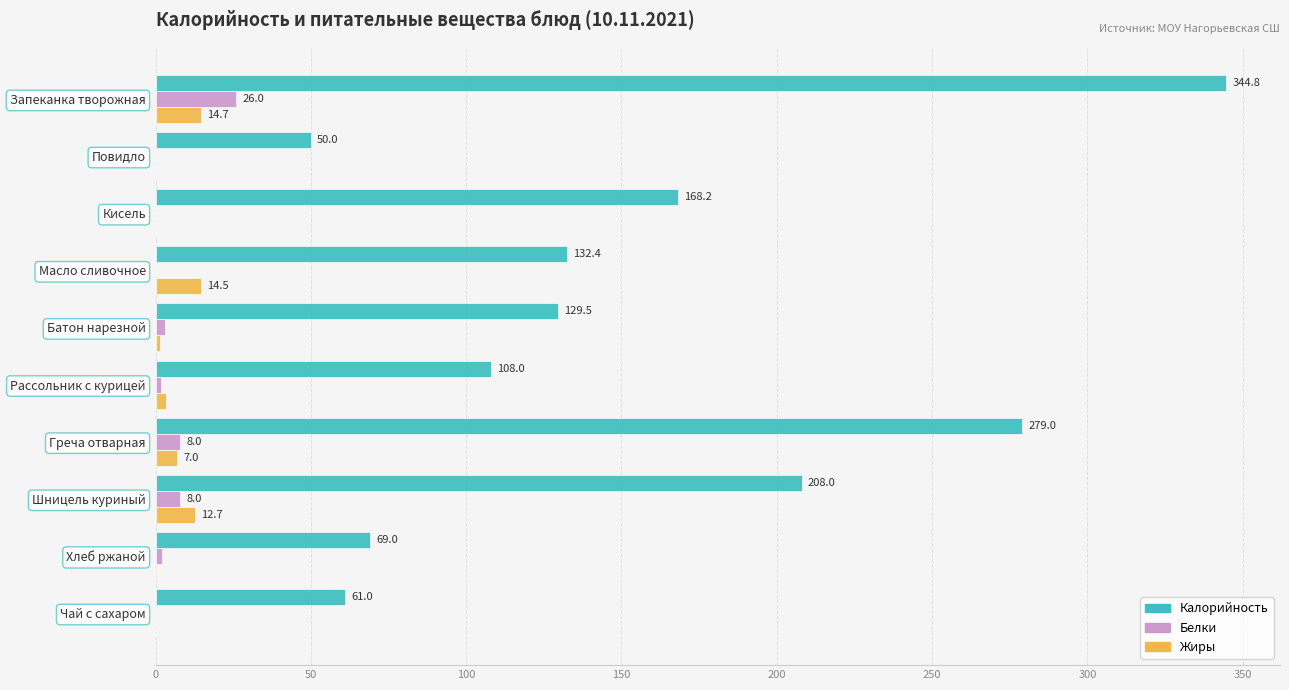

What value does the Калорийность series have at Батон нарезной?

129.5